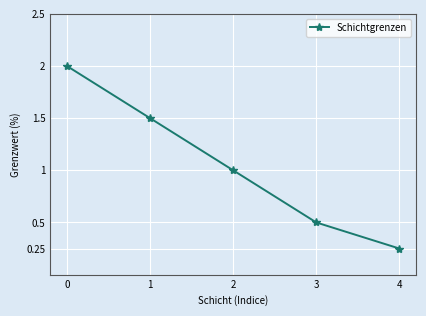

Count the values in the range 0 to 1.

3